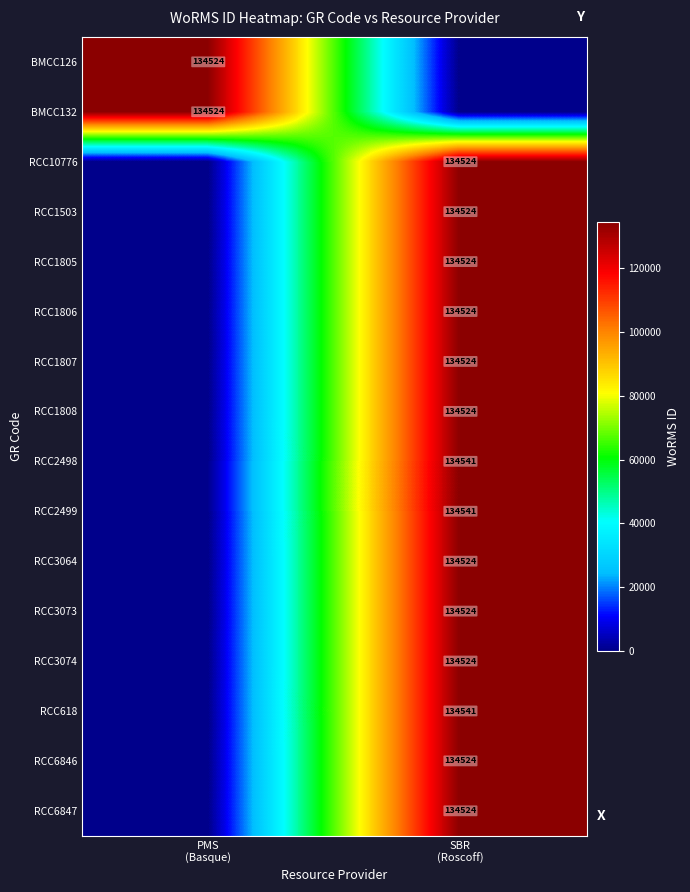

How many positive values does the RCC1808 series have?

1